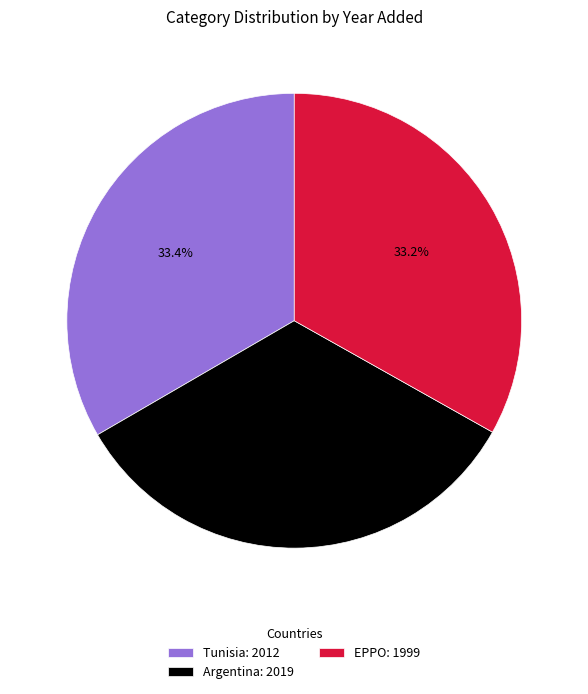

To the nearest percent, what portion does Tunisia represent?

33%